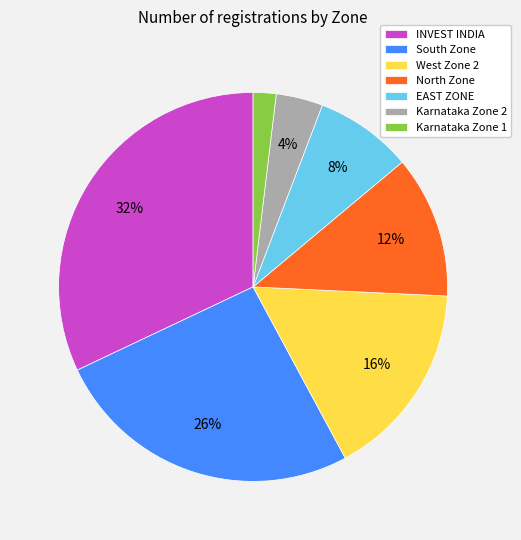

How many segments does this pie chart have?

7